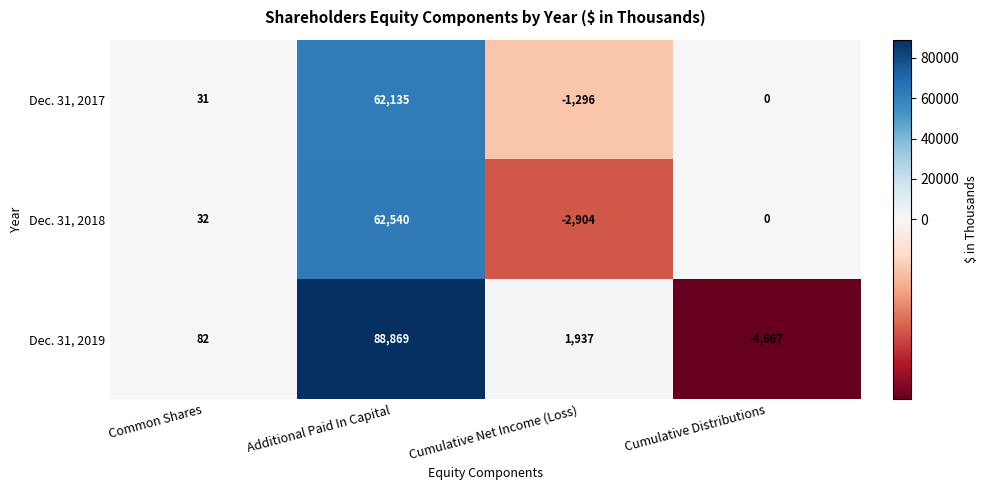

Which series has the largest range (max minus min)?

Dec. 31, 2019